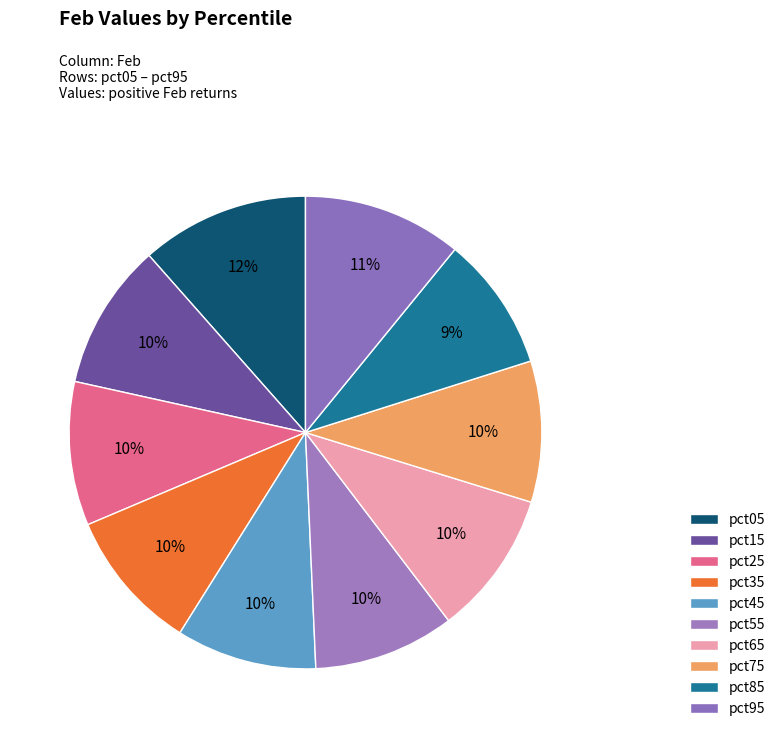

To the nearest percent, what is the average slice percentage?

10%